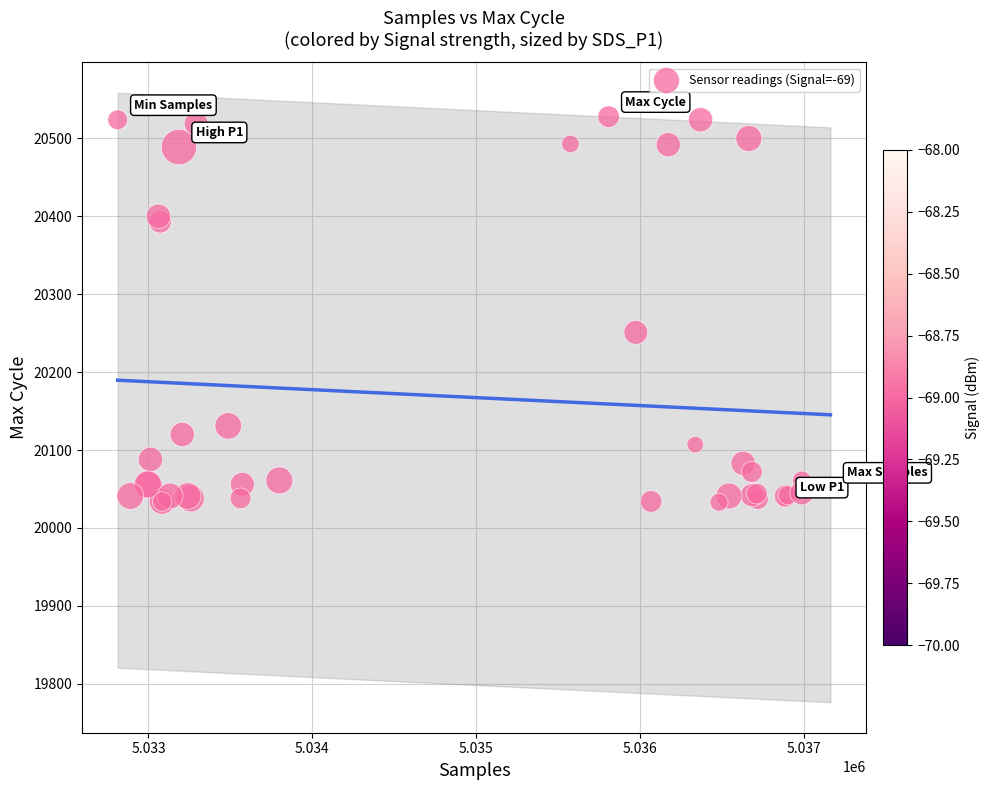

What Y value in the scatter plot is closest to 20280?

20251